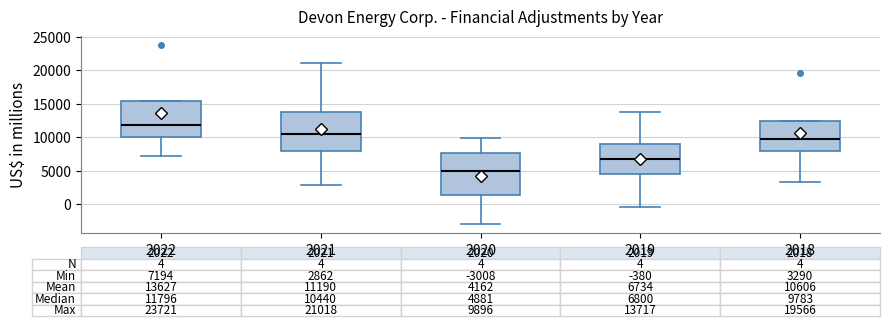

Which box has the highest median line?

2022